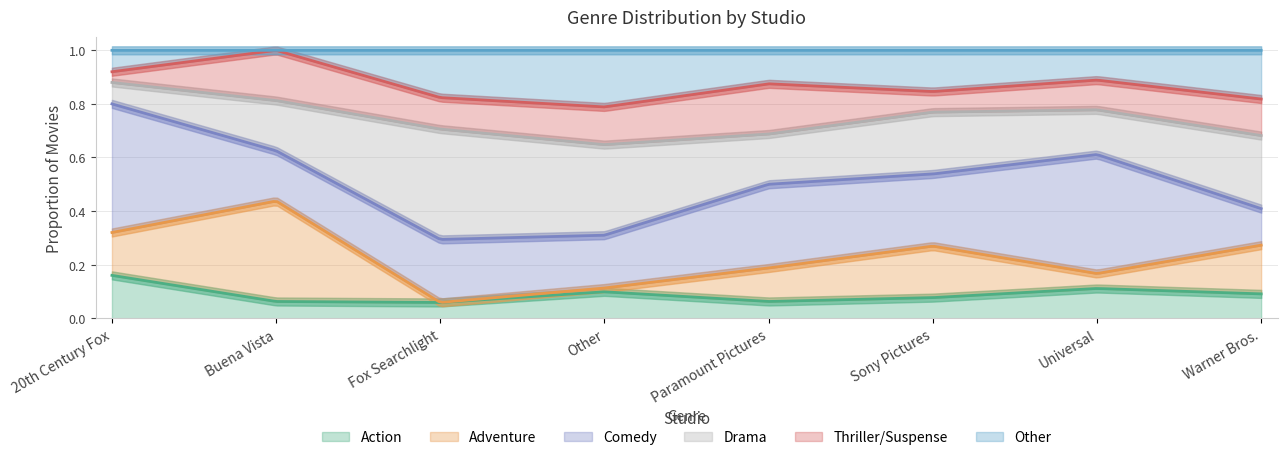

At which label is Comedy closest to 0?

Warner Bros.